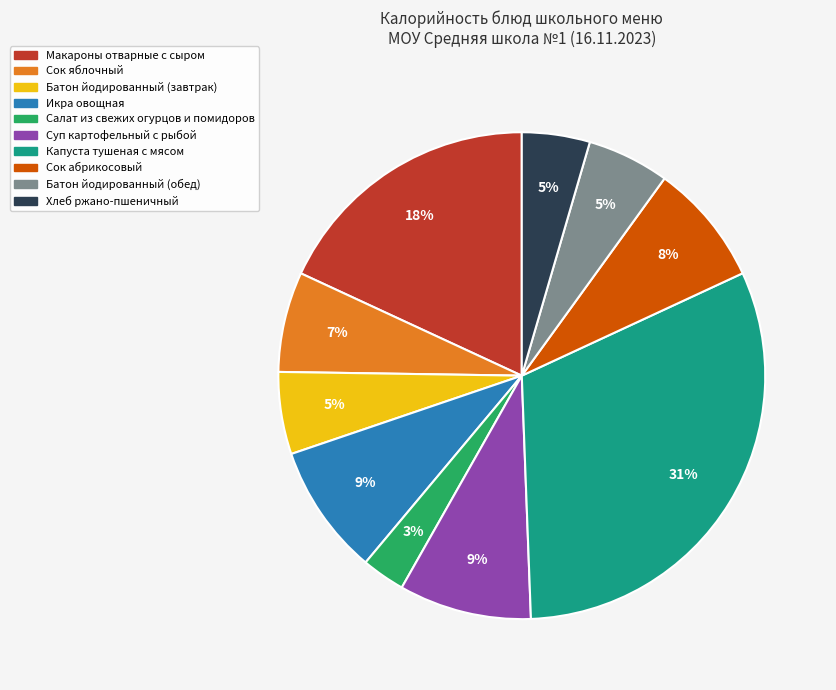

Do Сок абрикосовый and Батон йодированный (завтрак) together represent more than half of the pie?

No